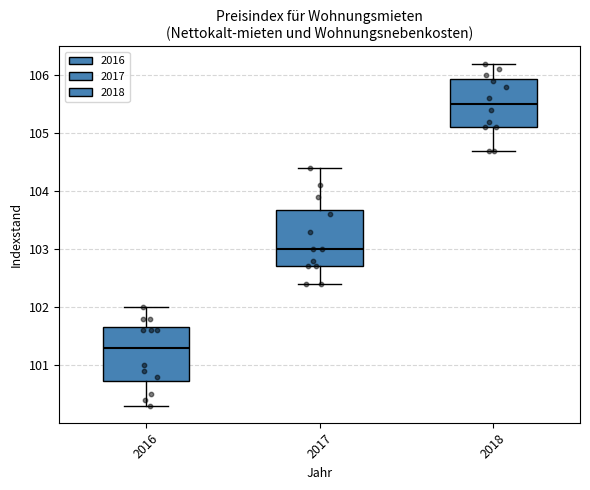

Reading left to right, read every box against the y-axis: the position of its median line, the range the box covers, and the ends of its whiskers. The values are not printed on the chart, so give them approximately, as read against the axis.

2016: median 101.3, box 100.7 to 101.7, whiskers 100.3 to 102.0
2017: median 103.0, box 102.7 to 103.7, whiskers 102.4 to 104.4
2018: median 105.5, box 105.1 to 105.9, whiskers 104.7 to 106.2